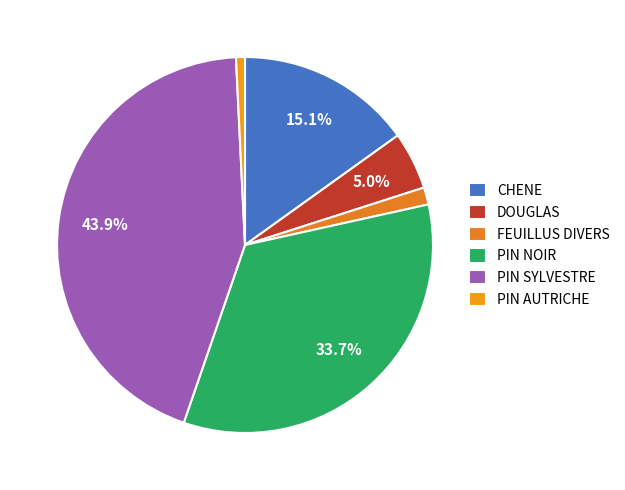

To the nearest percent, what is the combined percentage of PIN AUTRICHE and FEUILLUS DIVERS?

2%